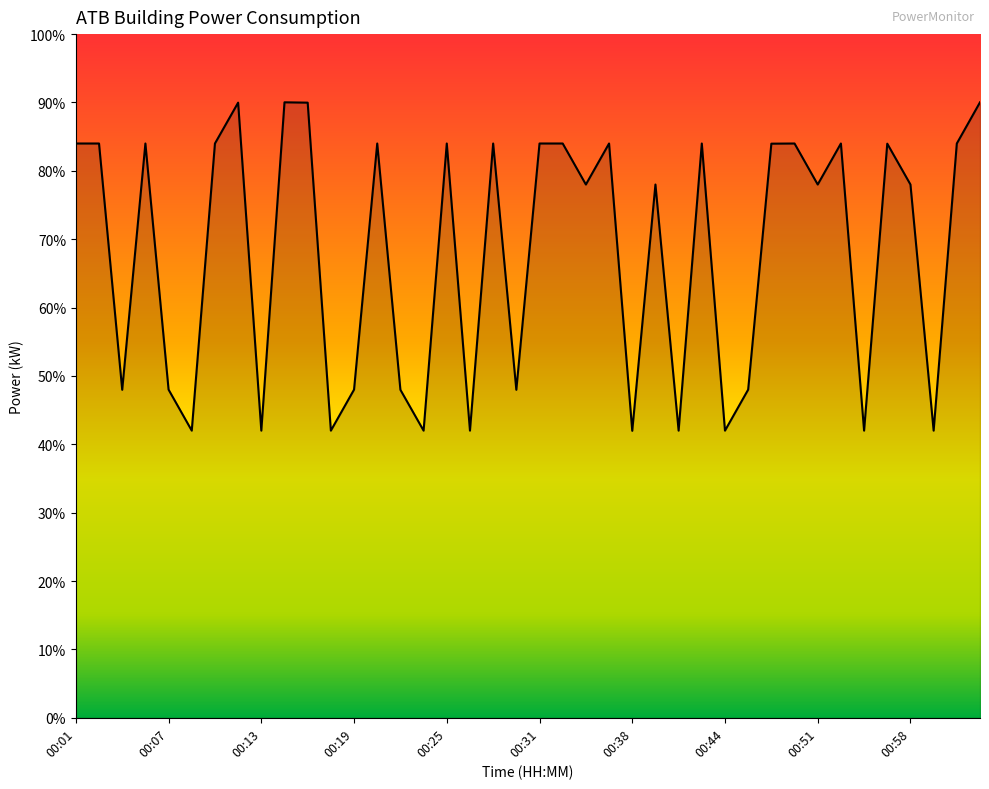

What is the greatest value displayed?

90.0